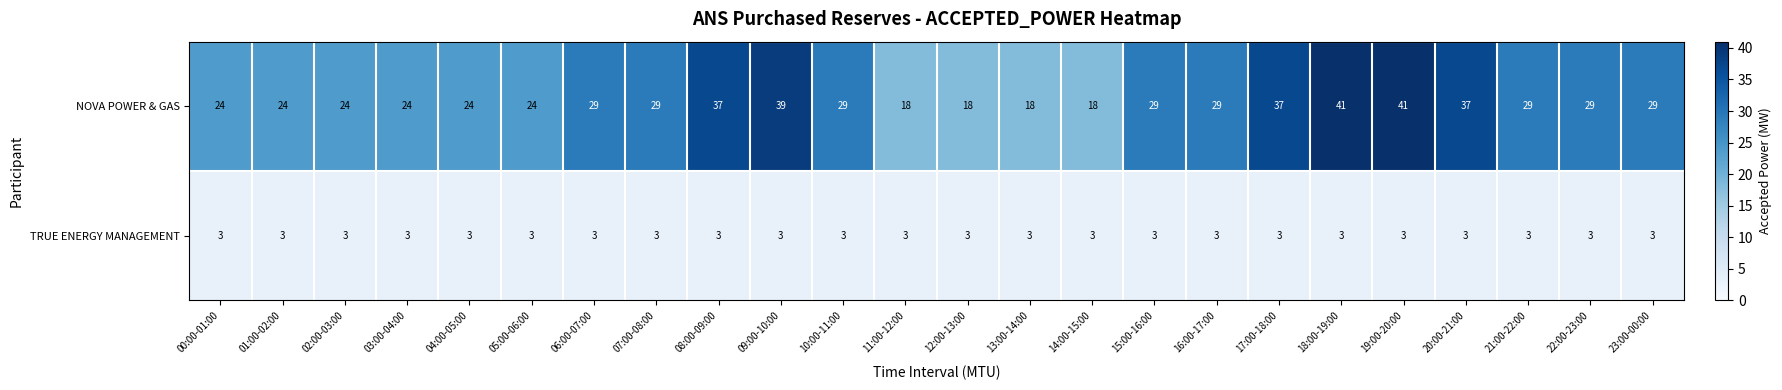

What is the smallest value displayed?

3